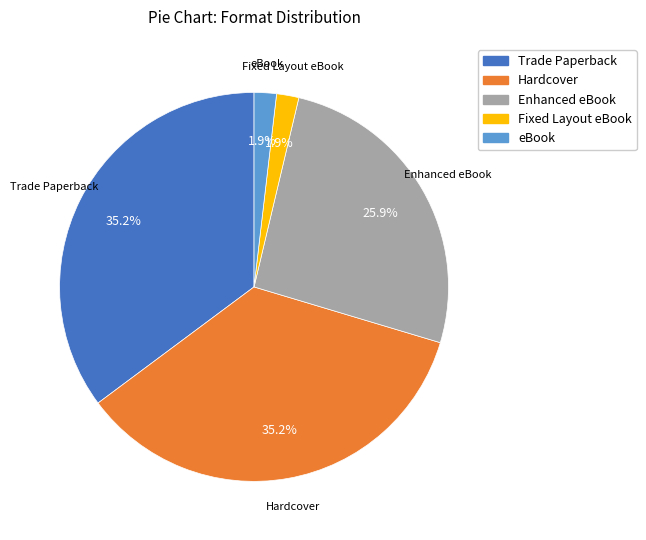

Is there a majority slice in this chart?

No